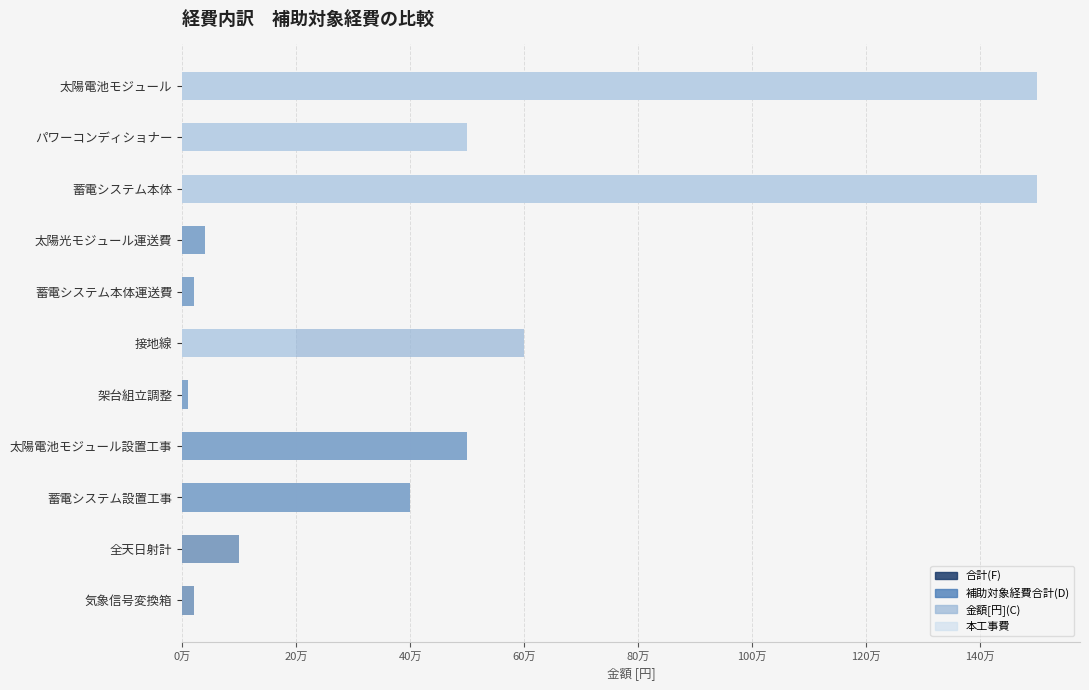

Is it true that 金額[円](C) equals 1500000 at 蓄電システム本体?

True